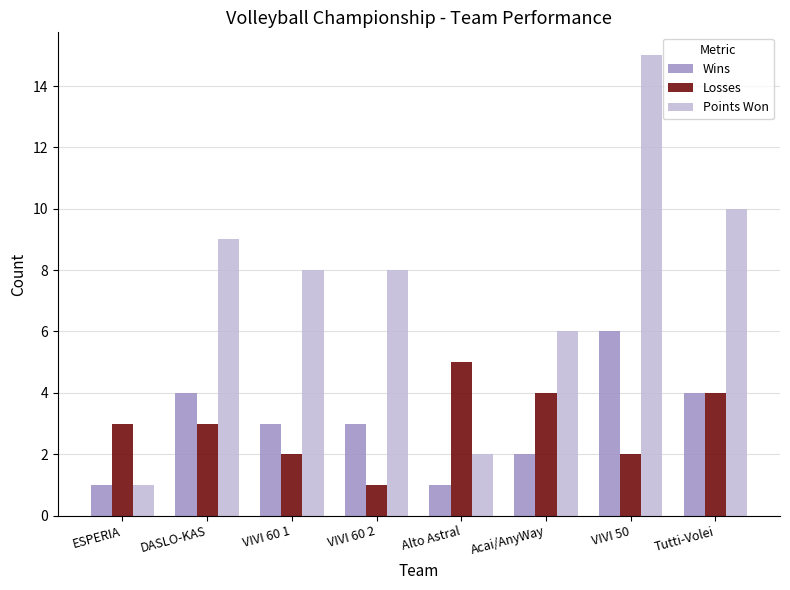

Are the bars grouped side by side (vs. stacked)?

Yes